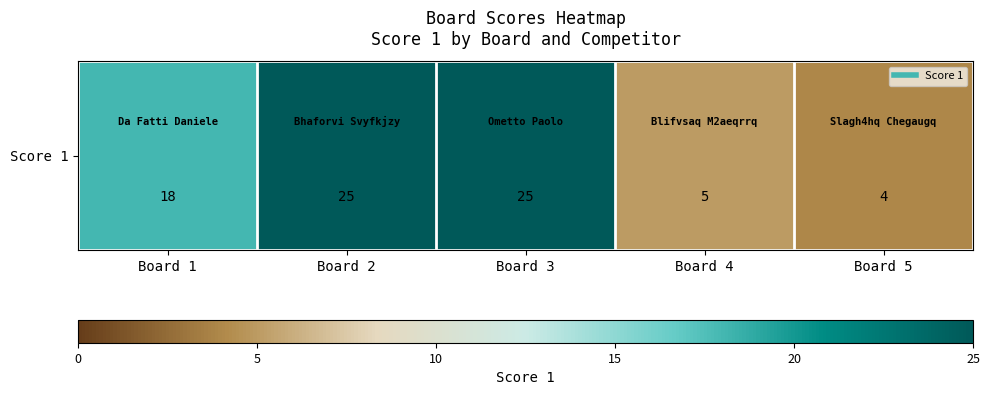

Is it true that the value at Board 5 is 6?

False